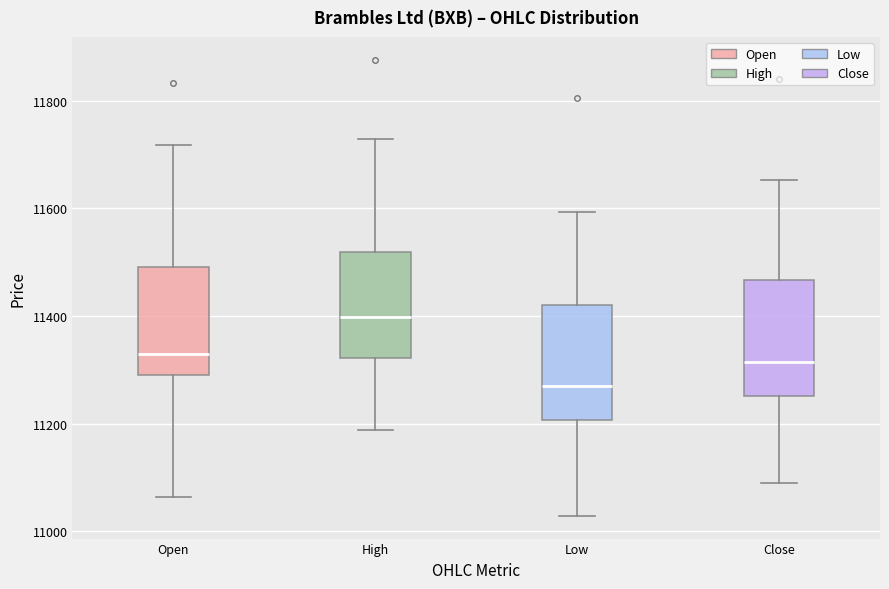

Reading left to right, transcribe this box plot: for each box, give where its median line is, the range the box spans, and where its two whiskers end, as read against the y-axis. The values are not printed on the chart, so give them approximately, as read against the axis.

Open: median 11320, box 11300 to 11500, whiskers 11060 to 11720
High: median 11400, box 11320 to 11520, whiskers 11180 to 11720
Low: median 11280, box 11200 to 11420, whiskers 11020 to 11600
Close: median 11320, box 11260 to 11460, whiskers 11100 to 11660